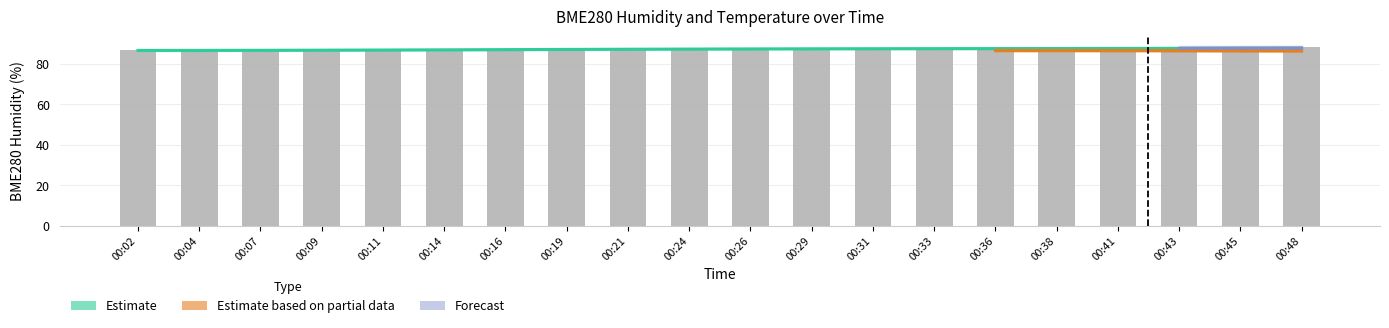

Rank the categories by value from highest to lowest.

00:48, 00:45, 00:33, 00:36, 00:38, 00:24, 00:29, 00:26, 00:41, 00:19, 00:31, 00:11, 00:21, 00:43, 00:16, 00:04, 00:14, 00:02, 00:09, 00:07